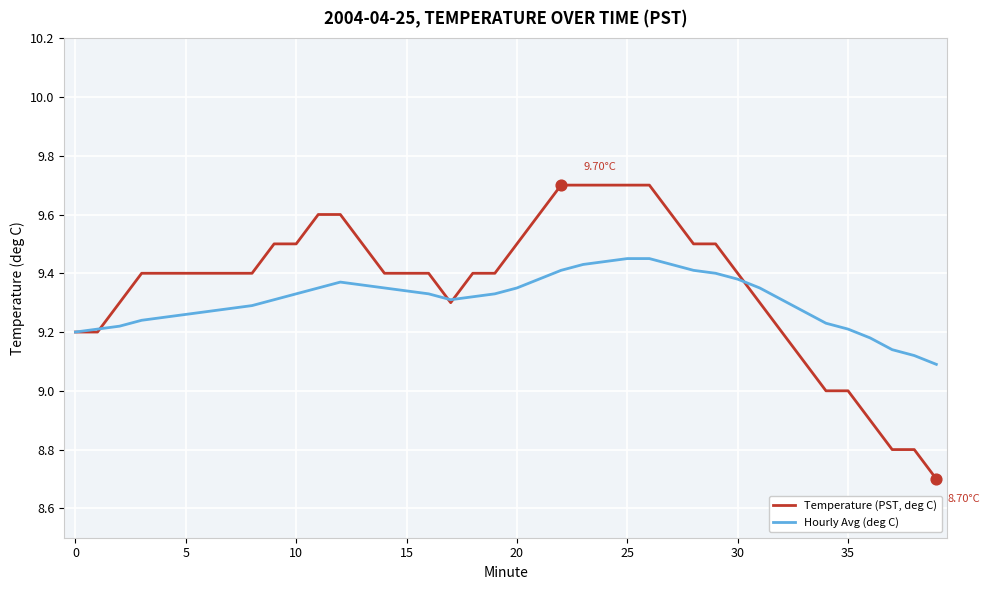

Which series has the largest total across all categories?

Temperature (PST, deg C)